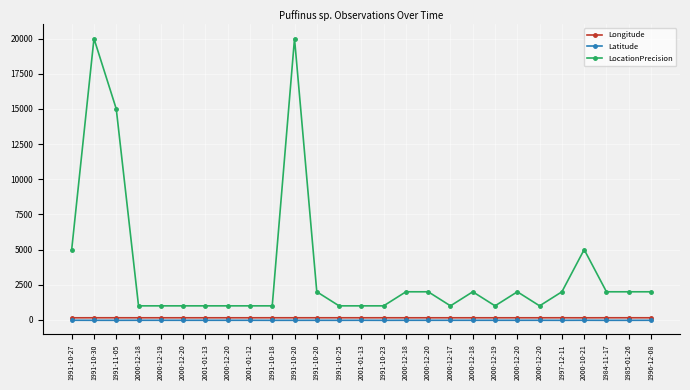

True or false: Longitude has more than 2 interior local peaks.

True